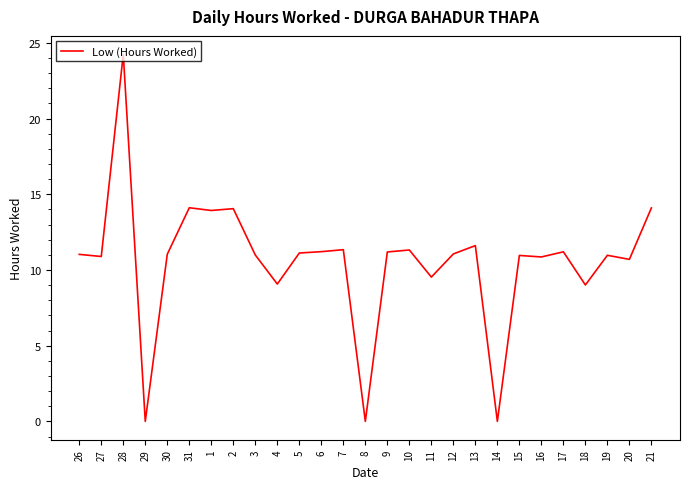

Does the chart display data point markers on the line(s)?

No